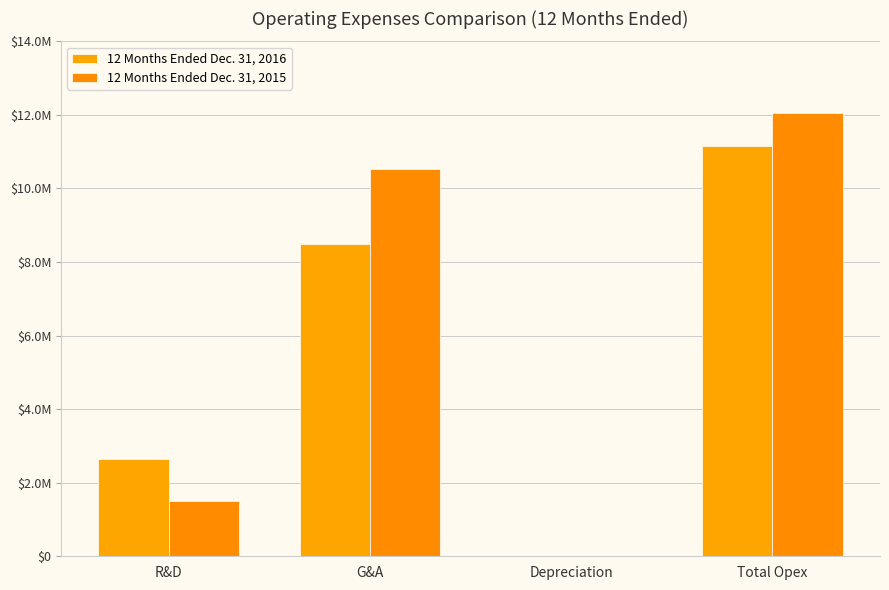

What is the label of the 1st bar from the right?

Total Opex